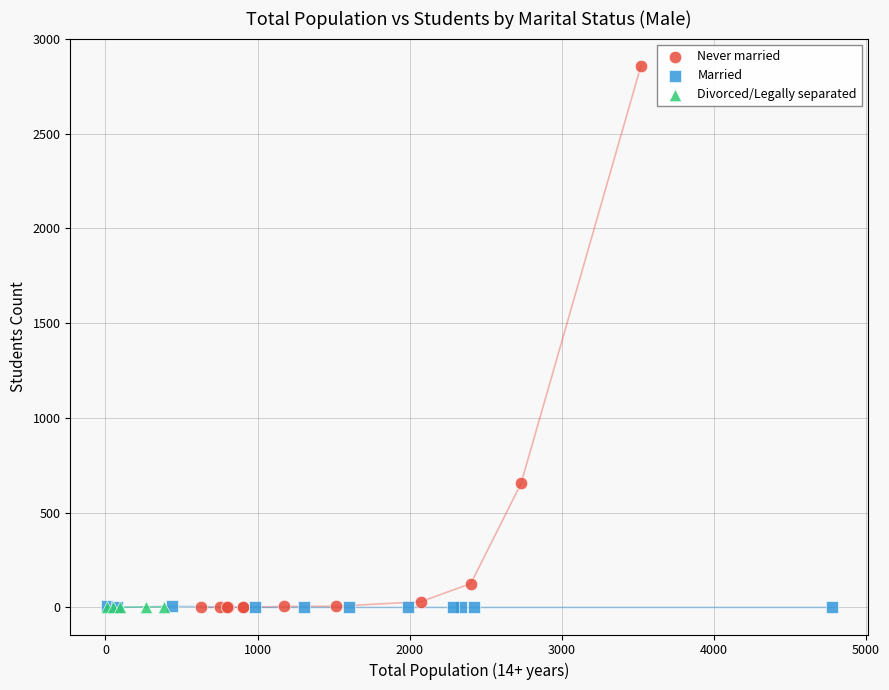

What are all the series names shown in the legend?

Never married, Married, Divorced/Legally separated